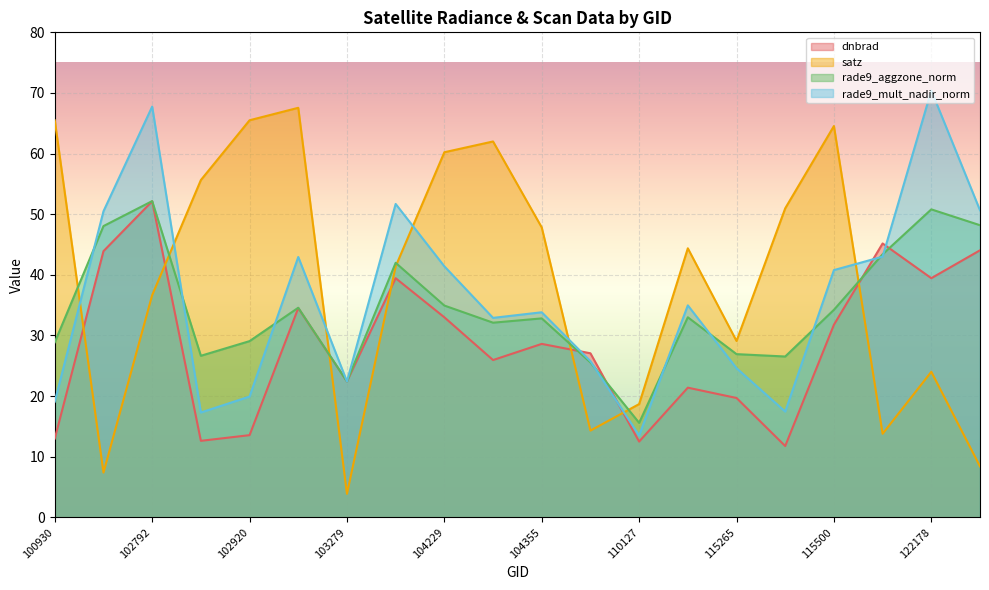

Where is the first local maximum for satz?

103032